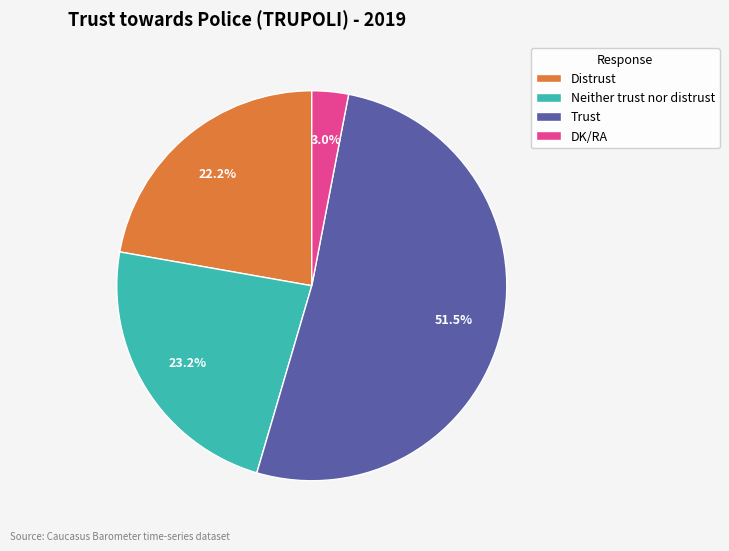

Combined, do DK/RA and Neither trust nor distrust account for over 50%?

No